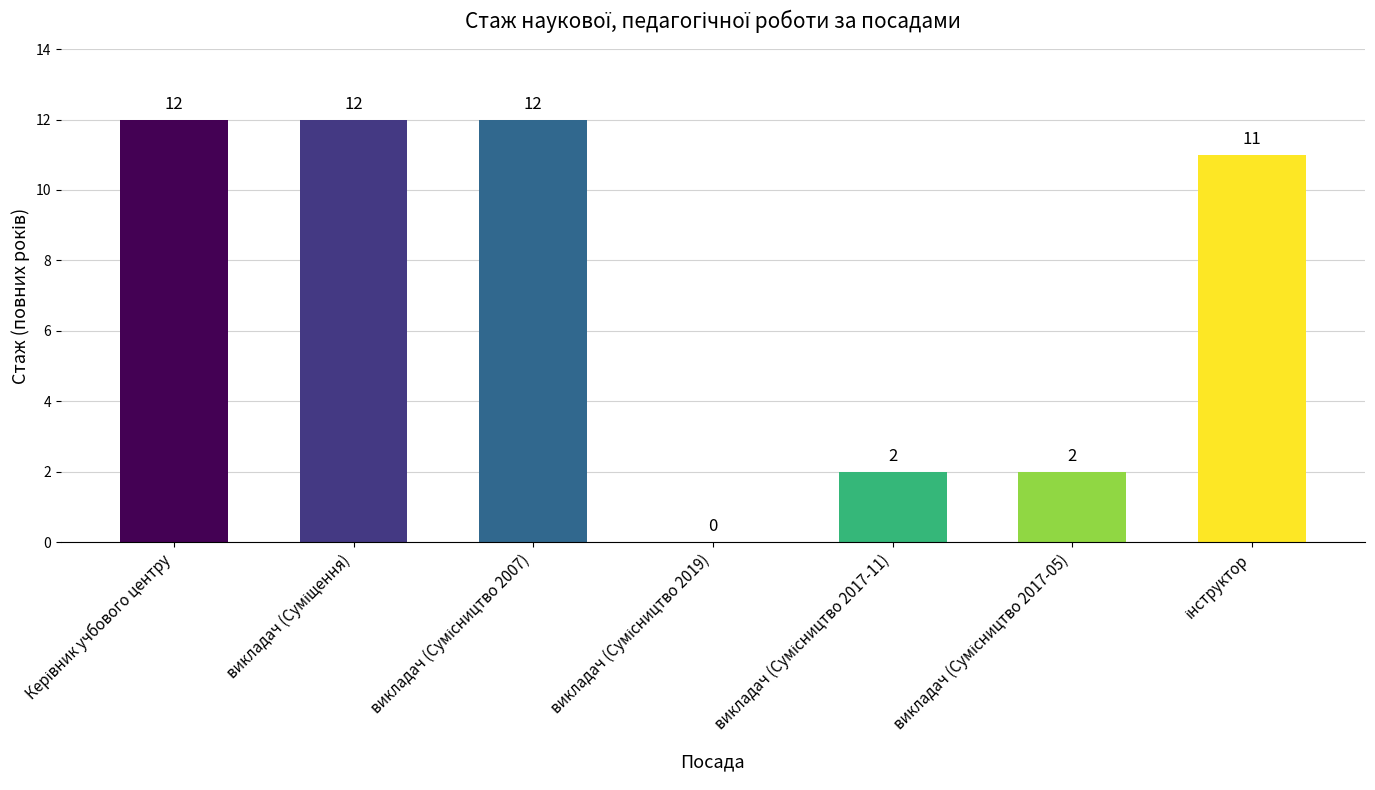

What is the maximum value shown in the chart?

12